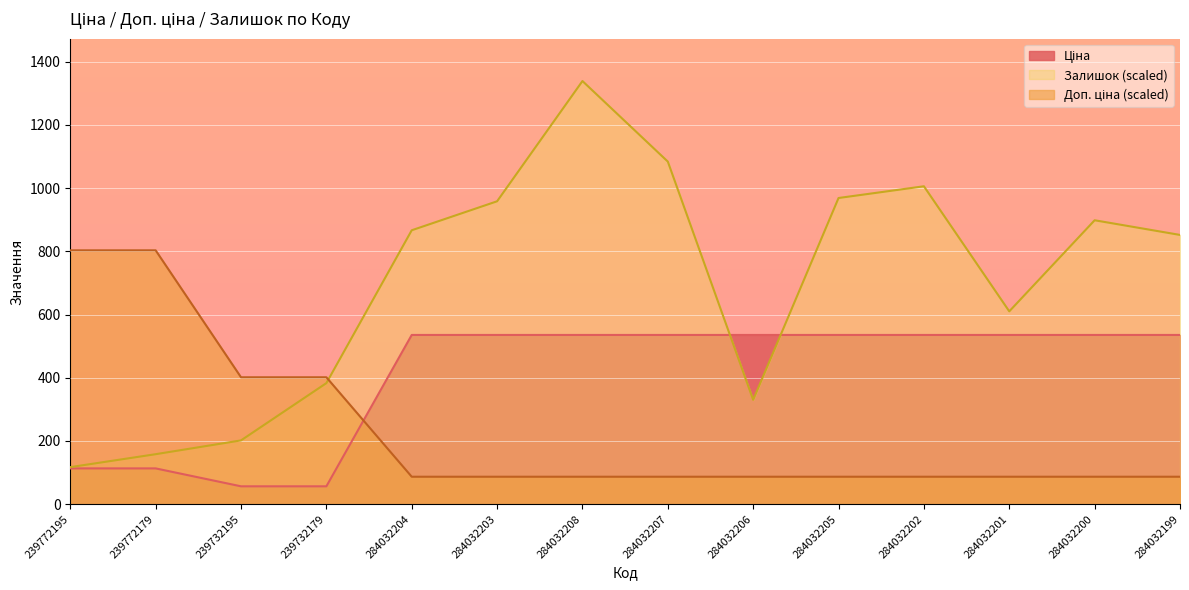

Which series has the largest total across all categories?

Залишок (scaled)